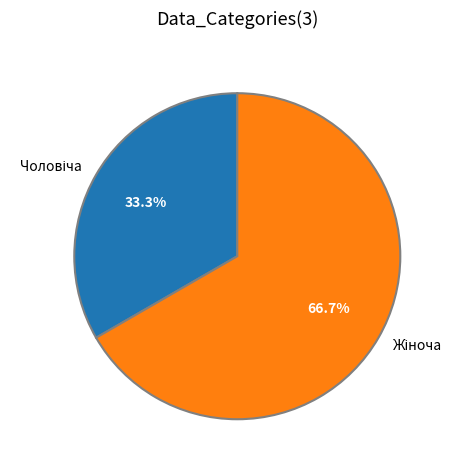

Is there any slice that represents more than half of the pie?

Yes